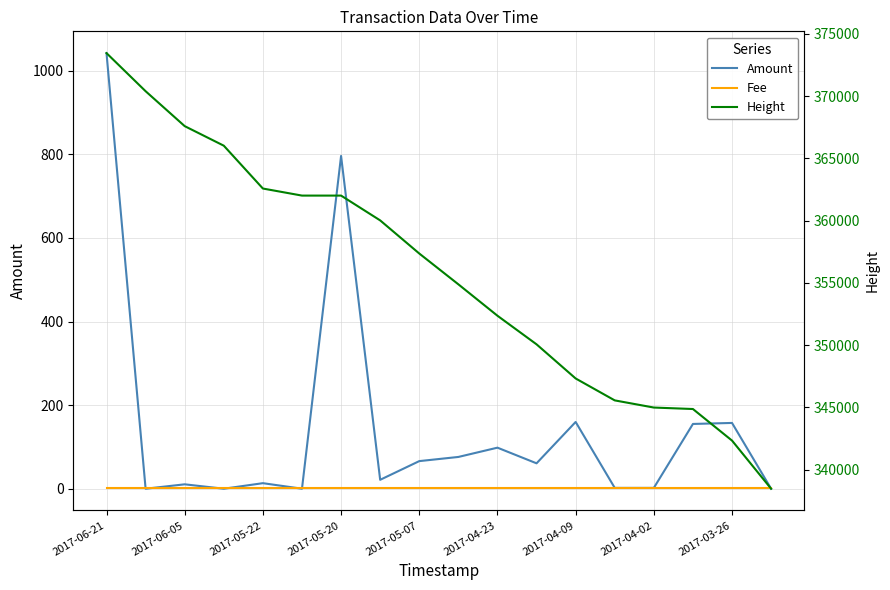

Count the number of categories in the chart.

18